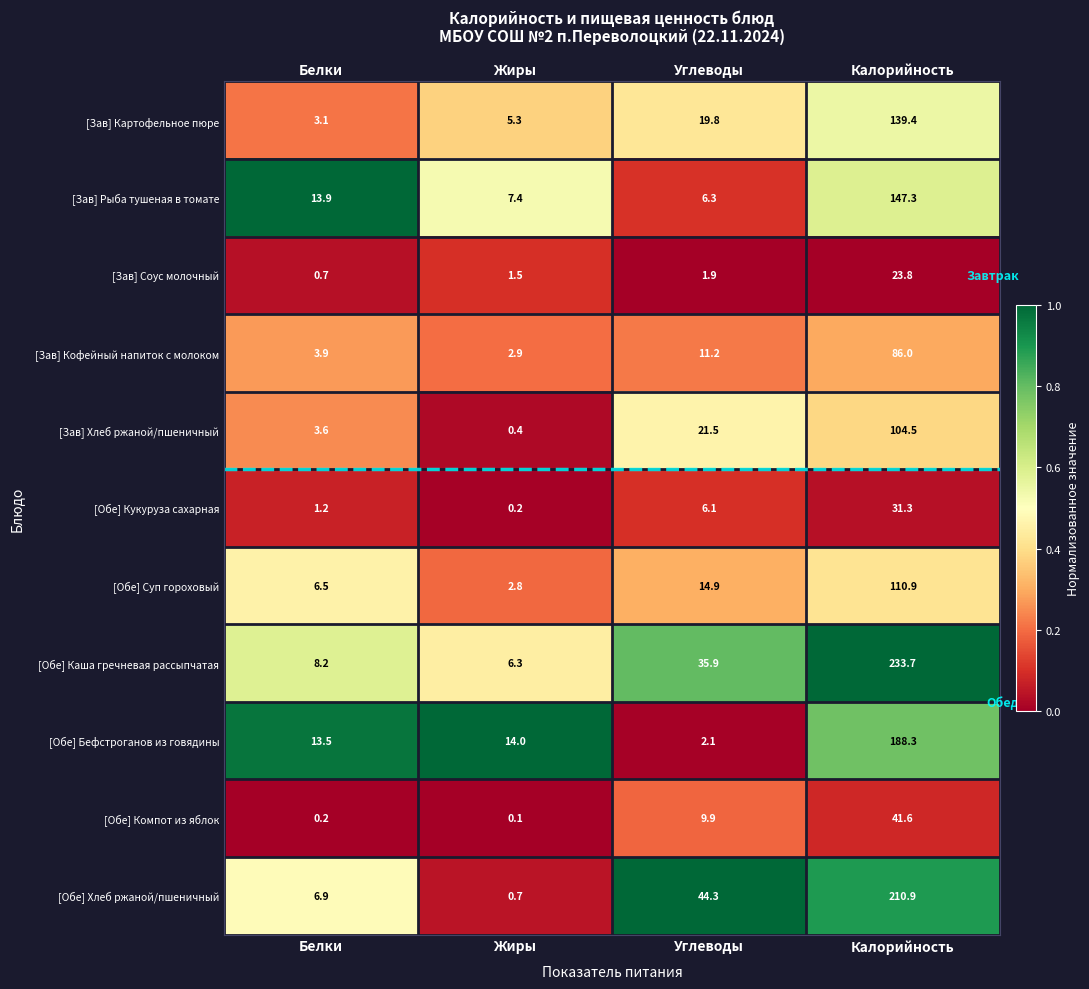

What is the total value across all series at Жиры?

41.6